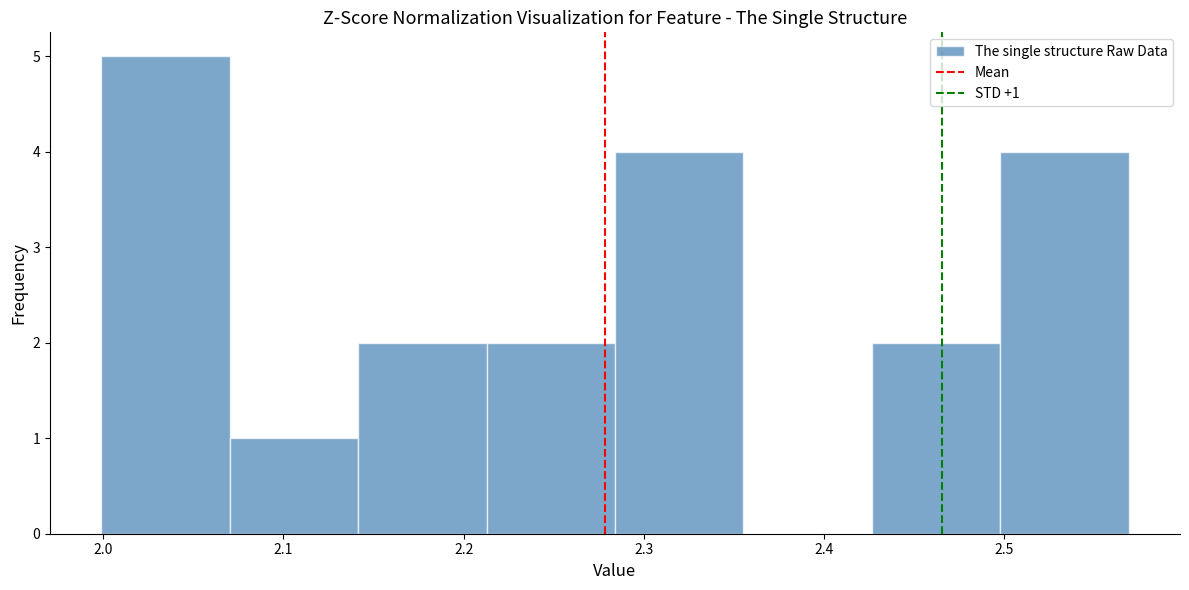

Over which range of the x-axis is the bar tallest?

2.00 to 2.07